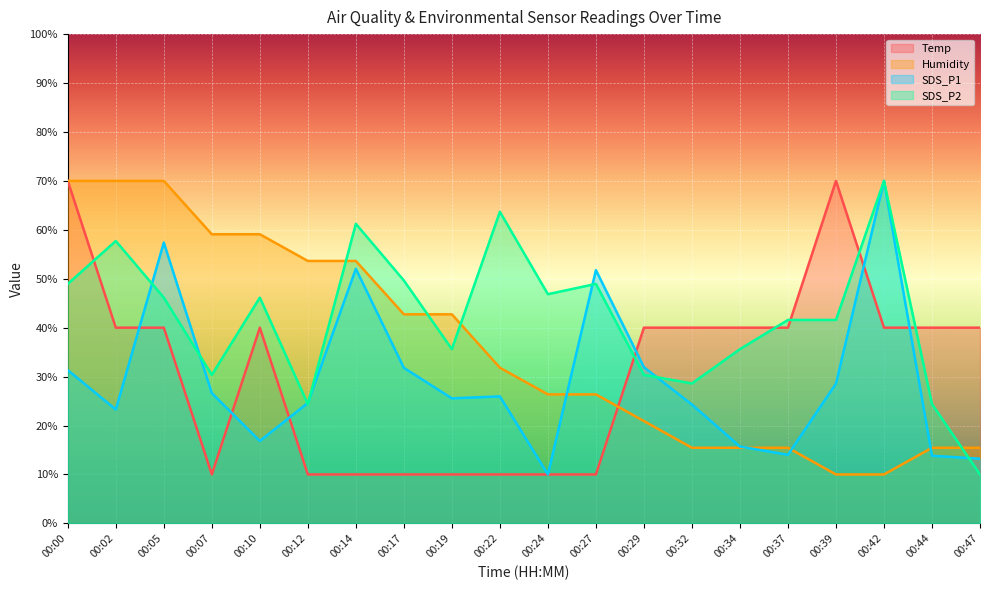

True or false: Humidity has more than 2 interior local peaks.

False